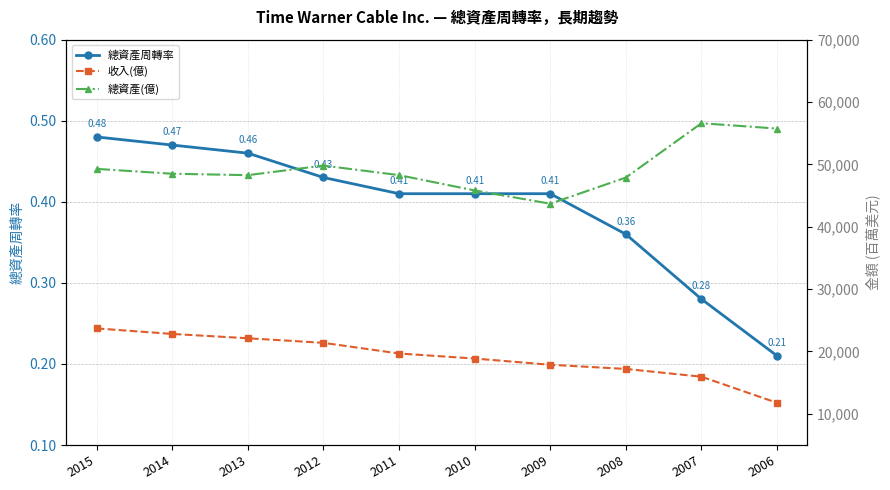

Does the chart have visible grid lines?

Yes